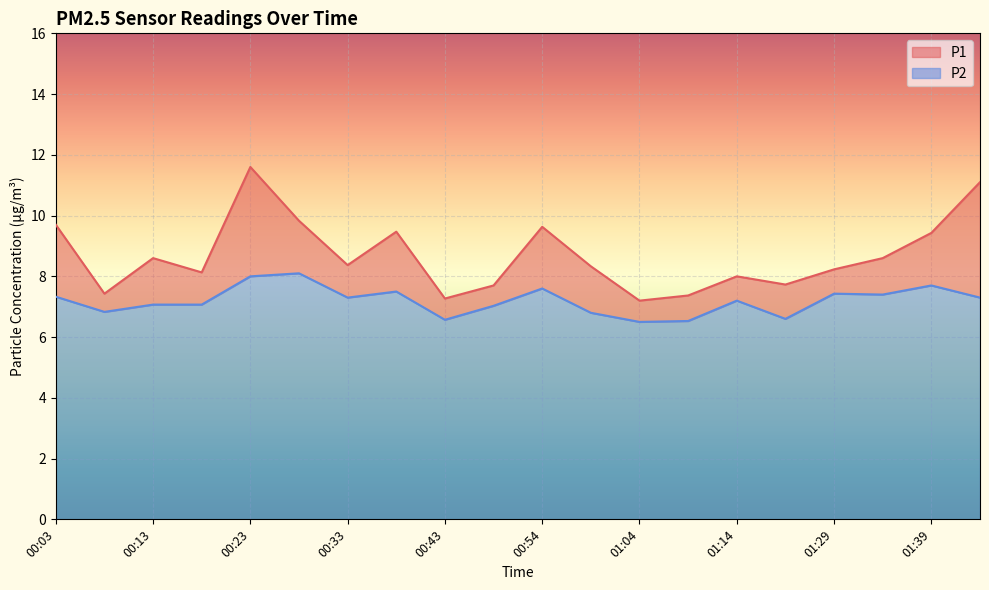

True or false: P2 and P1 cross at least once.

False